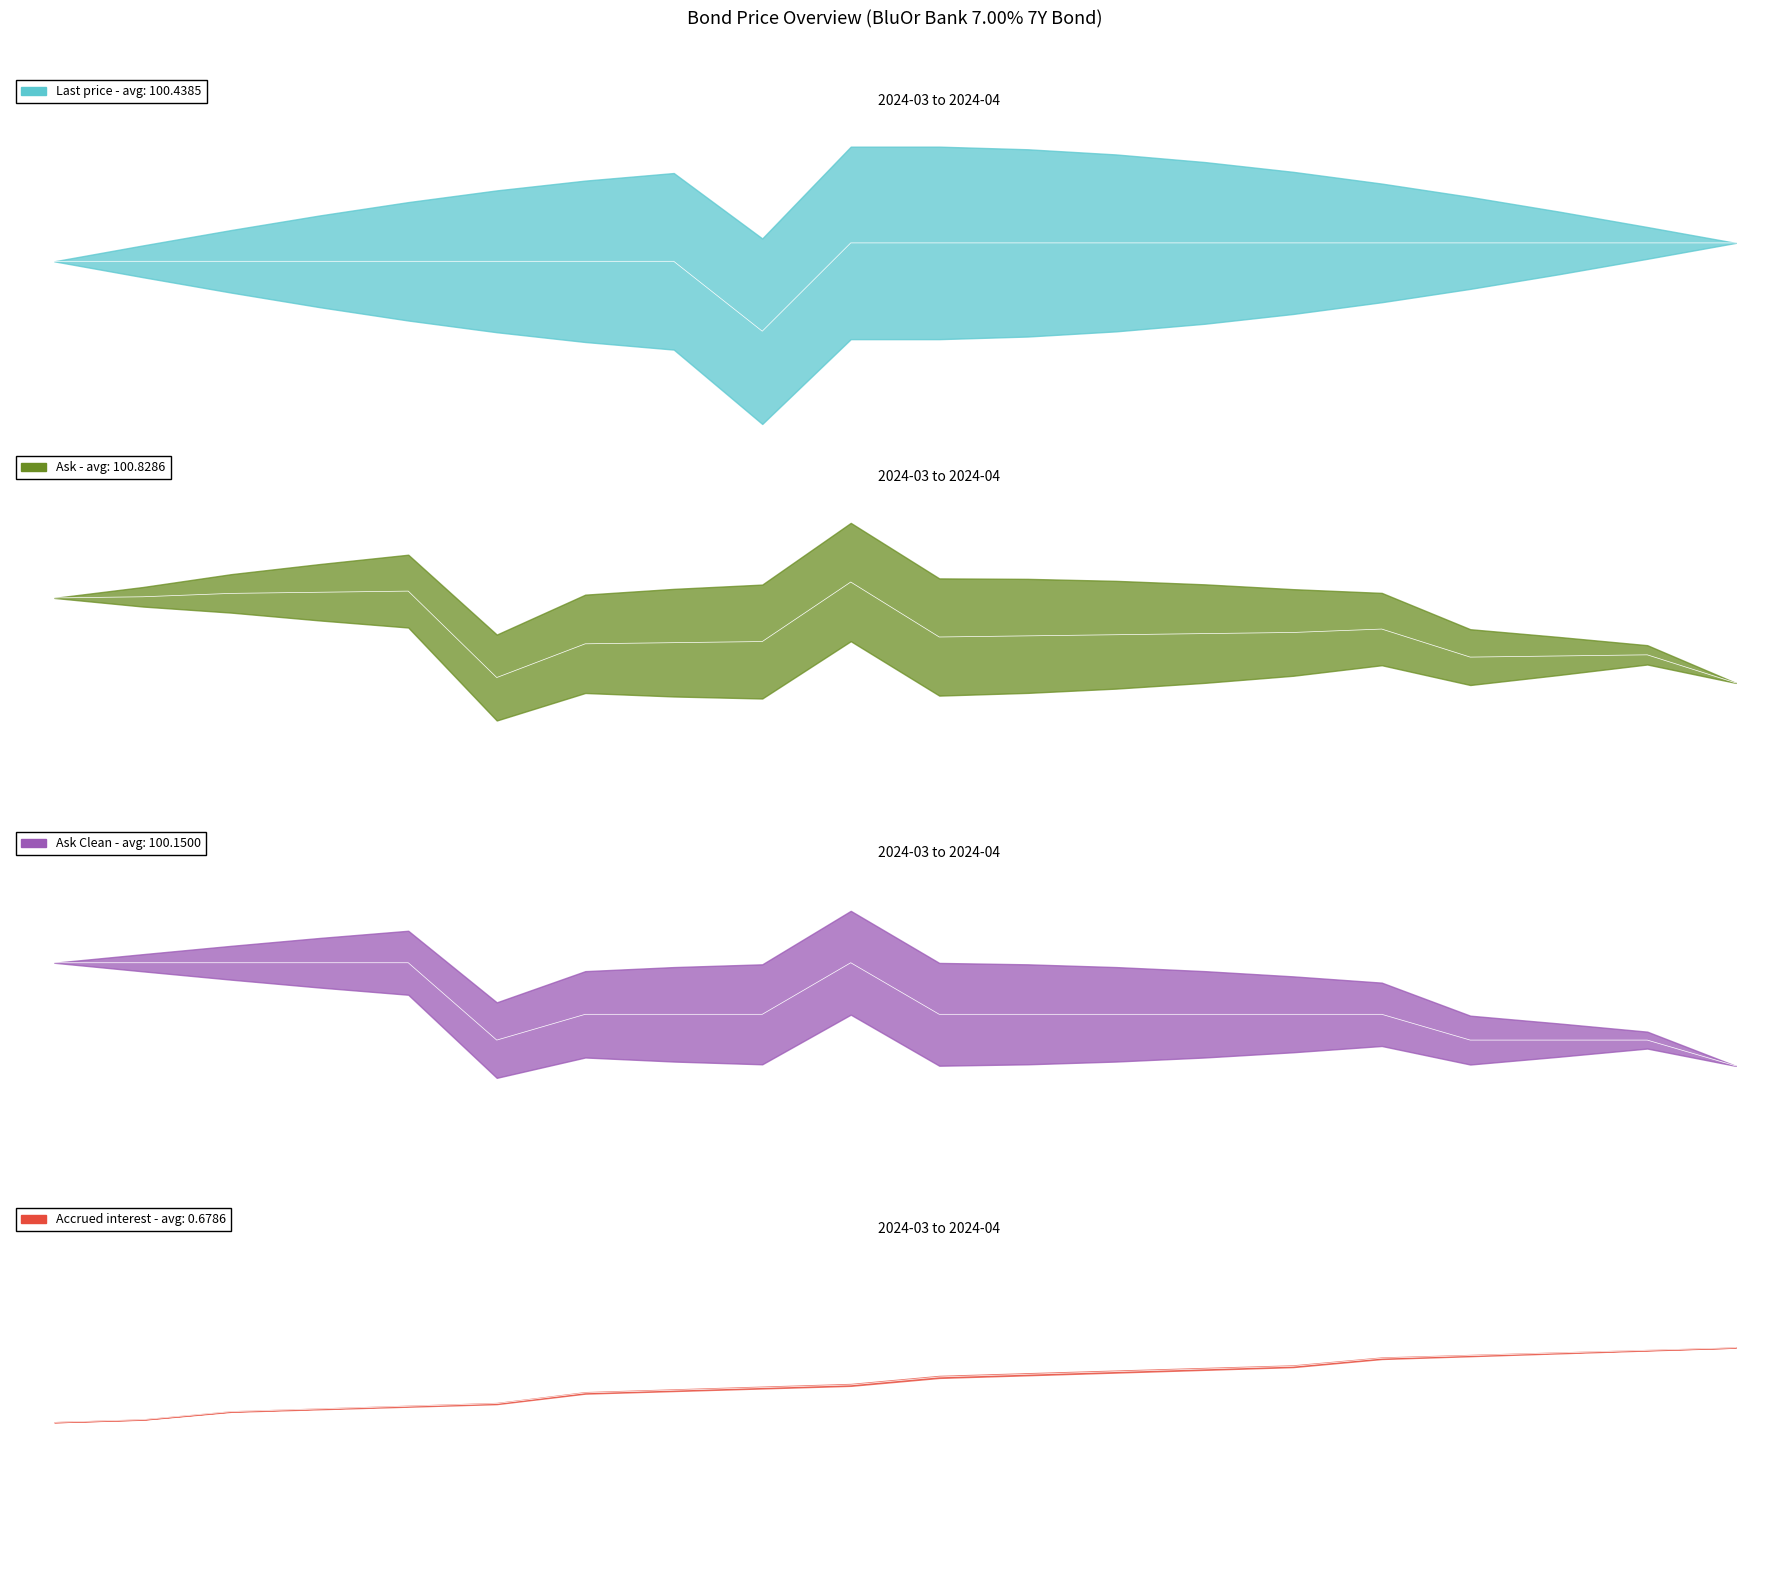

True or false: Accrued interest and Ask Clean intersect in this chart.

False